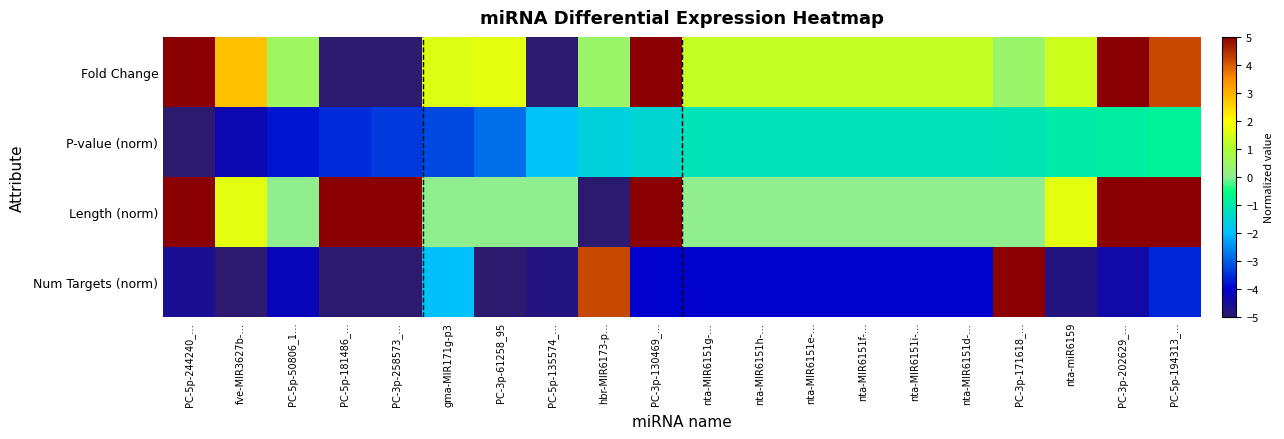

Which series has the largest range (max minus min)?

Fold Change